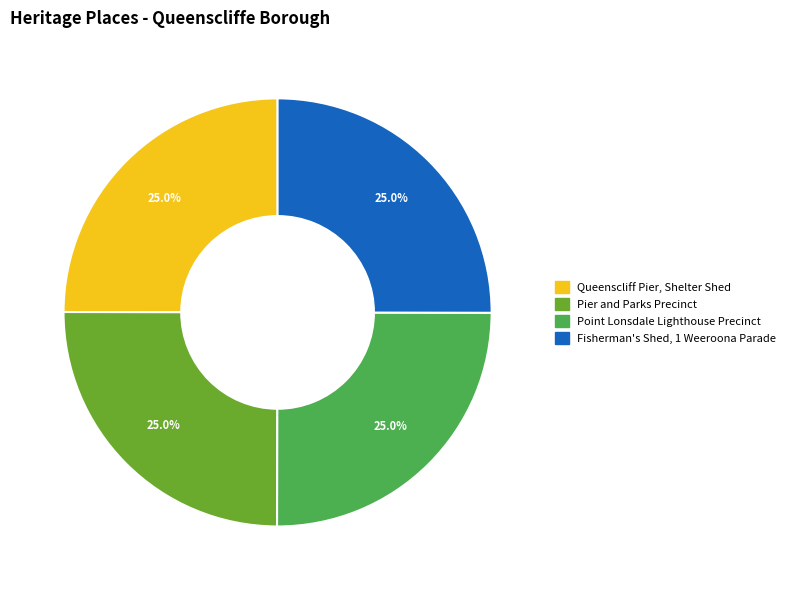

Does Queenscliff Pier, Shelter Shed account for over 50% of the chart?

No